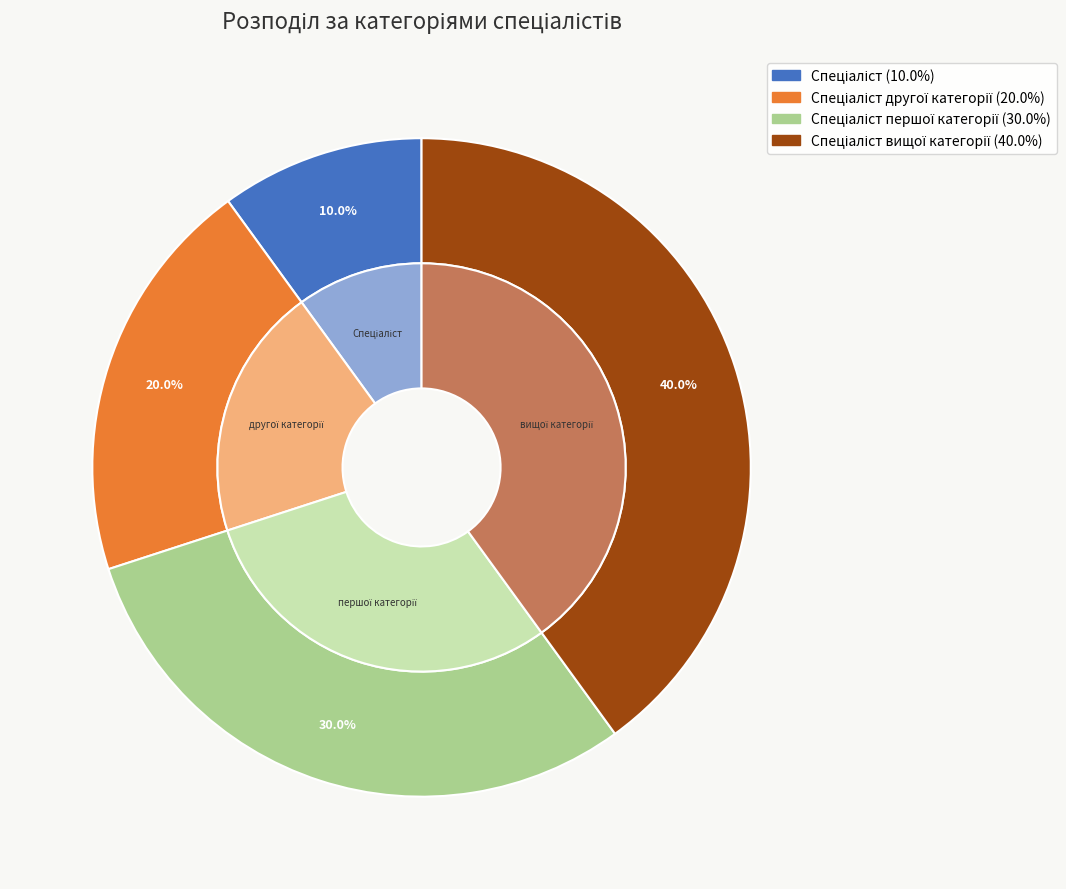

To the nearest percent, what portion does Спеціаліст represent?

10%